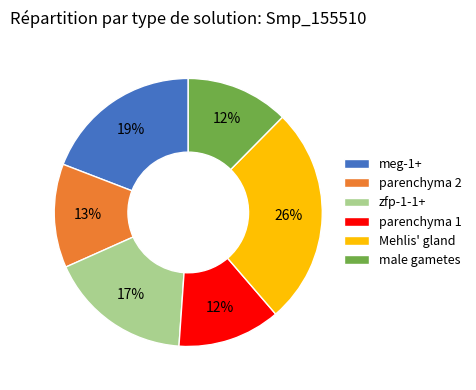

Which category has the biggest portion of the pie?

Mehlis' gland